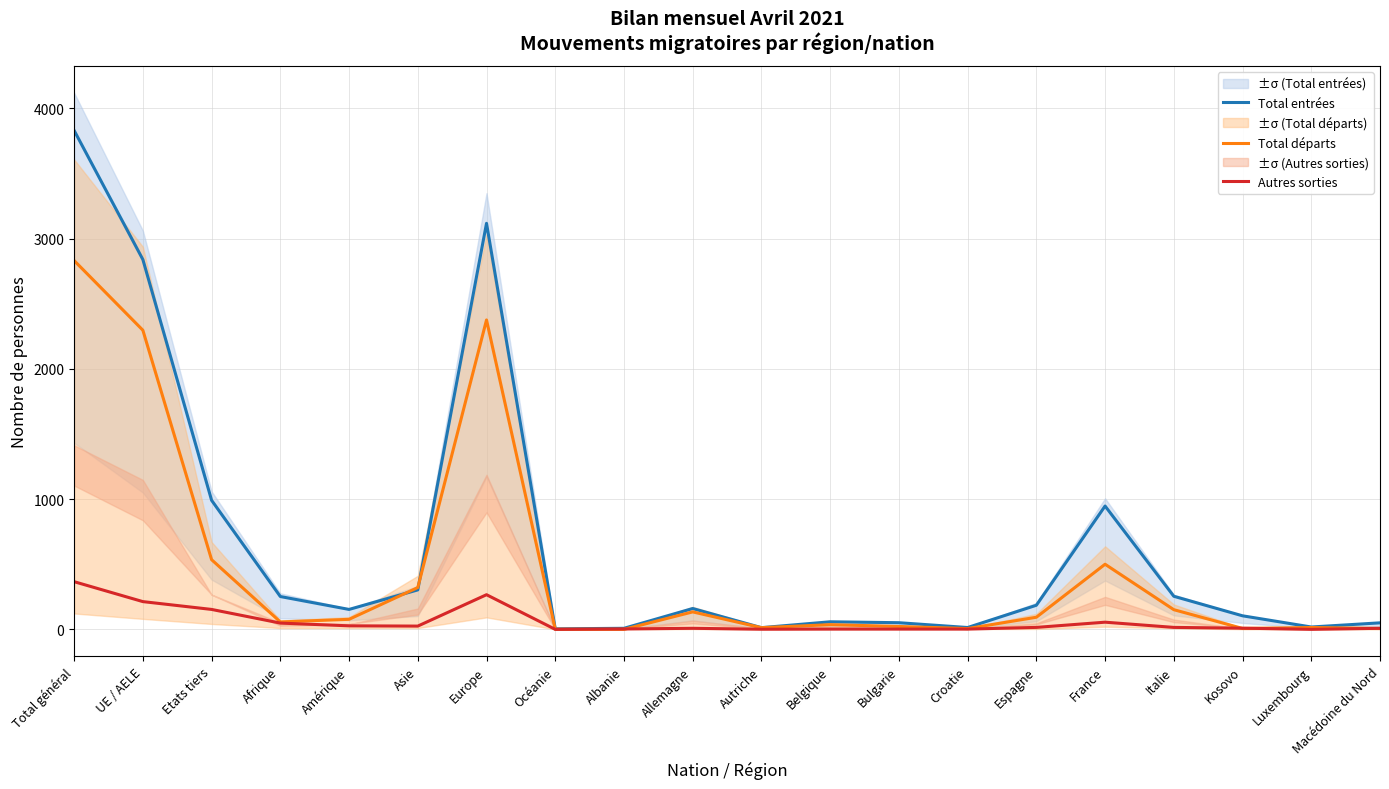

How many lines are shown in the chart?

3